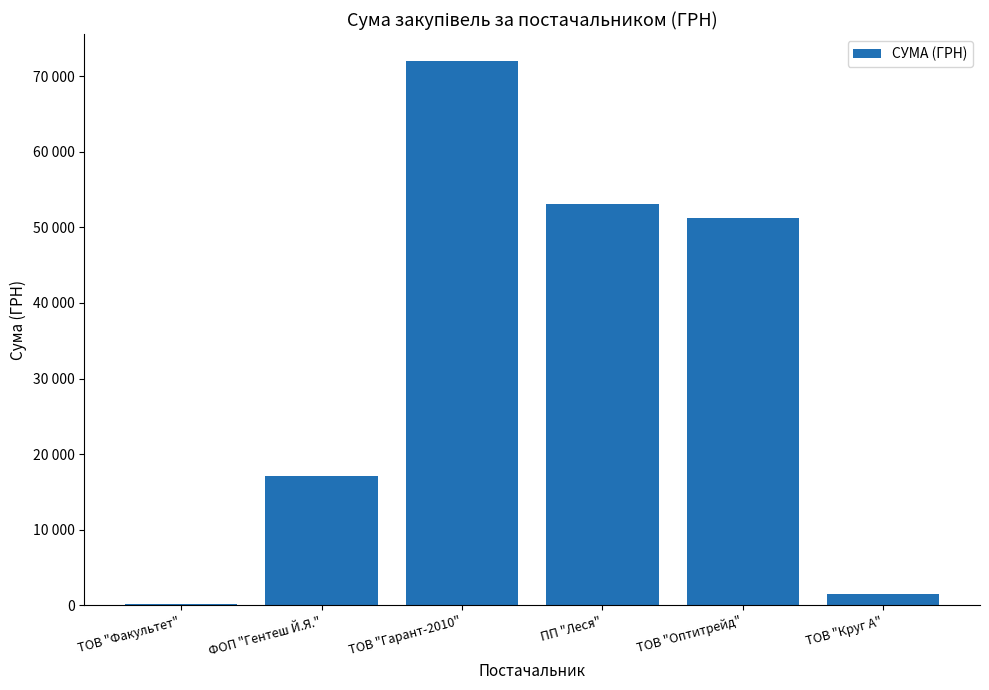

What is the difference between the second highest and second lowest values?

51589.4